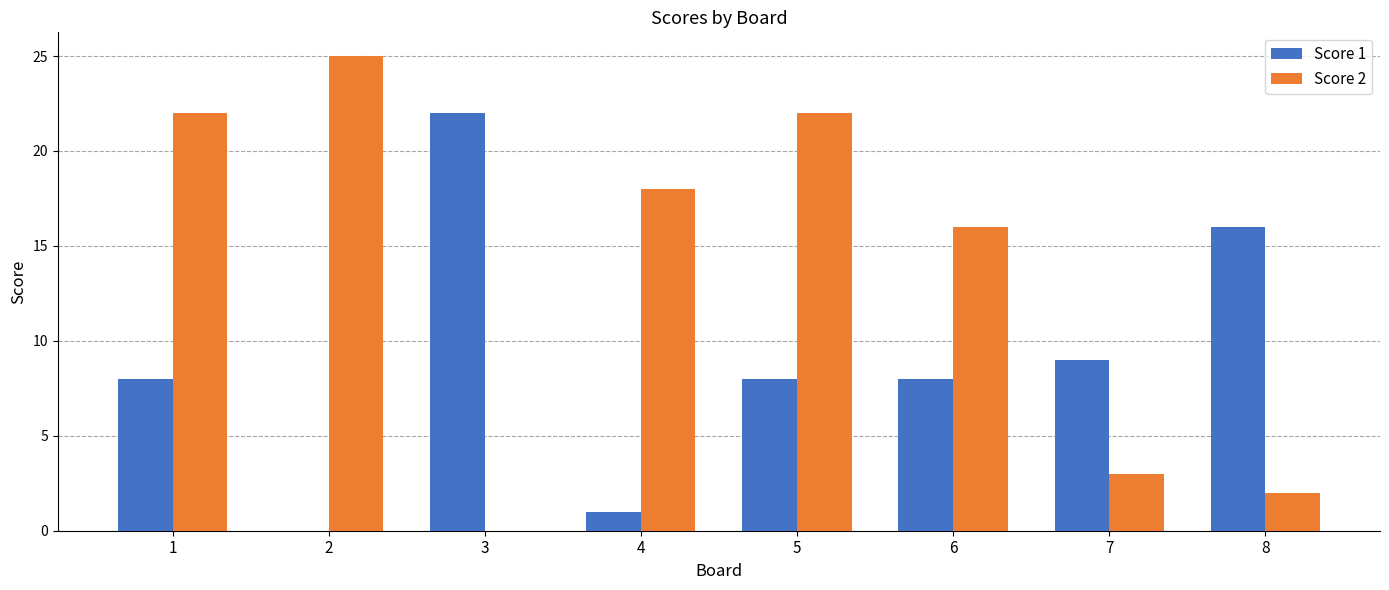

The Score 2 series shows 11 at 1. True or false?

False